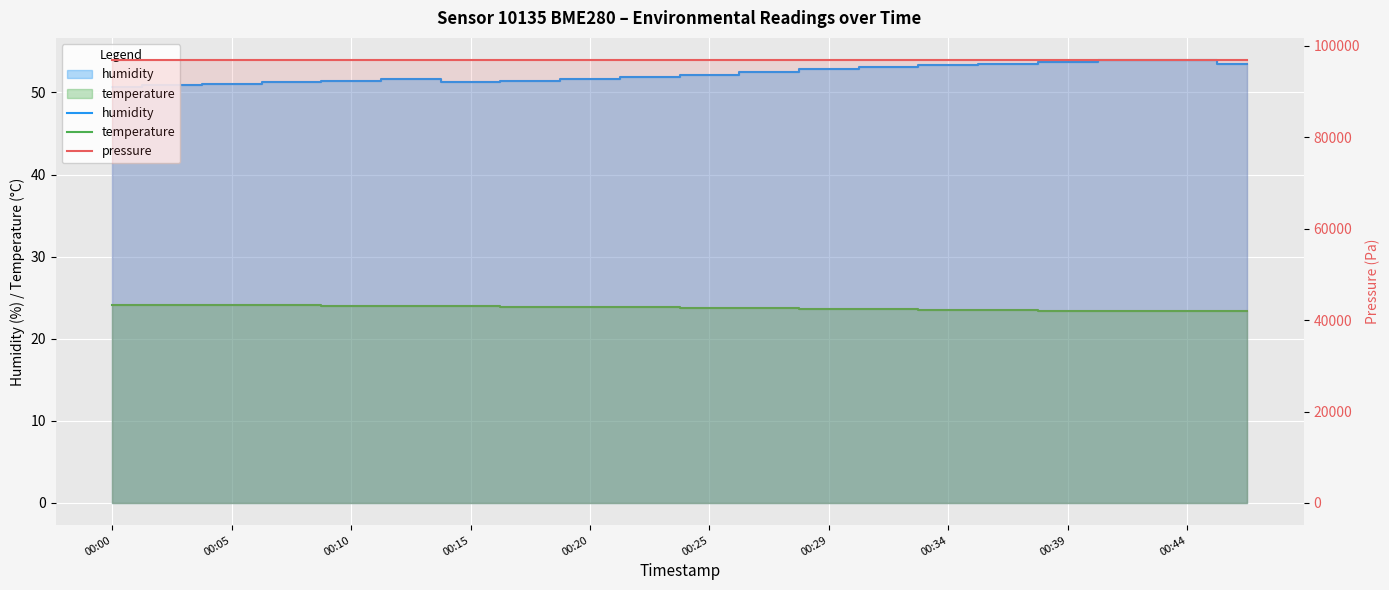

What is the minimum value shown in the chart?

23.4